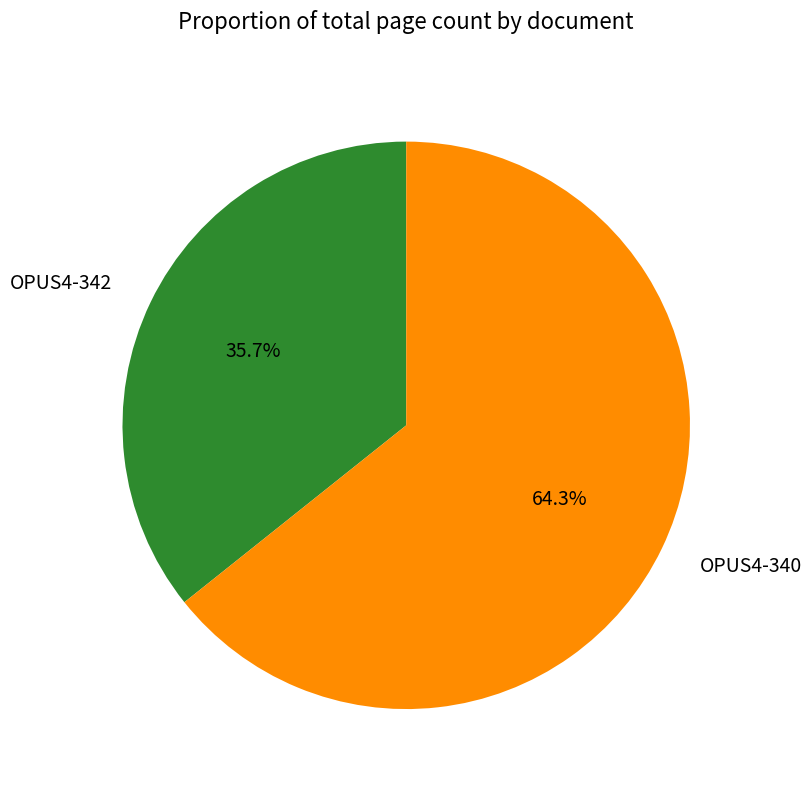

Does OPUS4-342 account for over 50% of the chart?

No